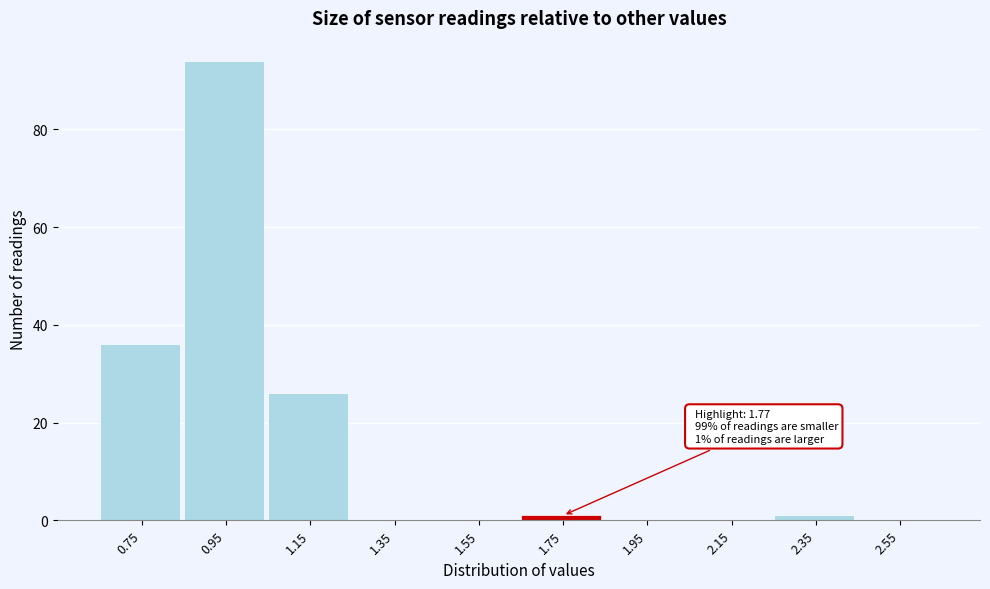

Reading left to right, extract all data points from this chart.

0.75=36	0.95=94	1.15=26	1.35=0	1.55=0	1.75=1	1.95=0	2.15=0	2.35=1	2.55=0